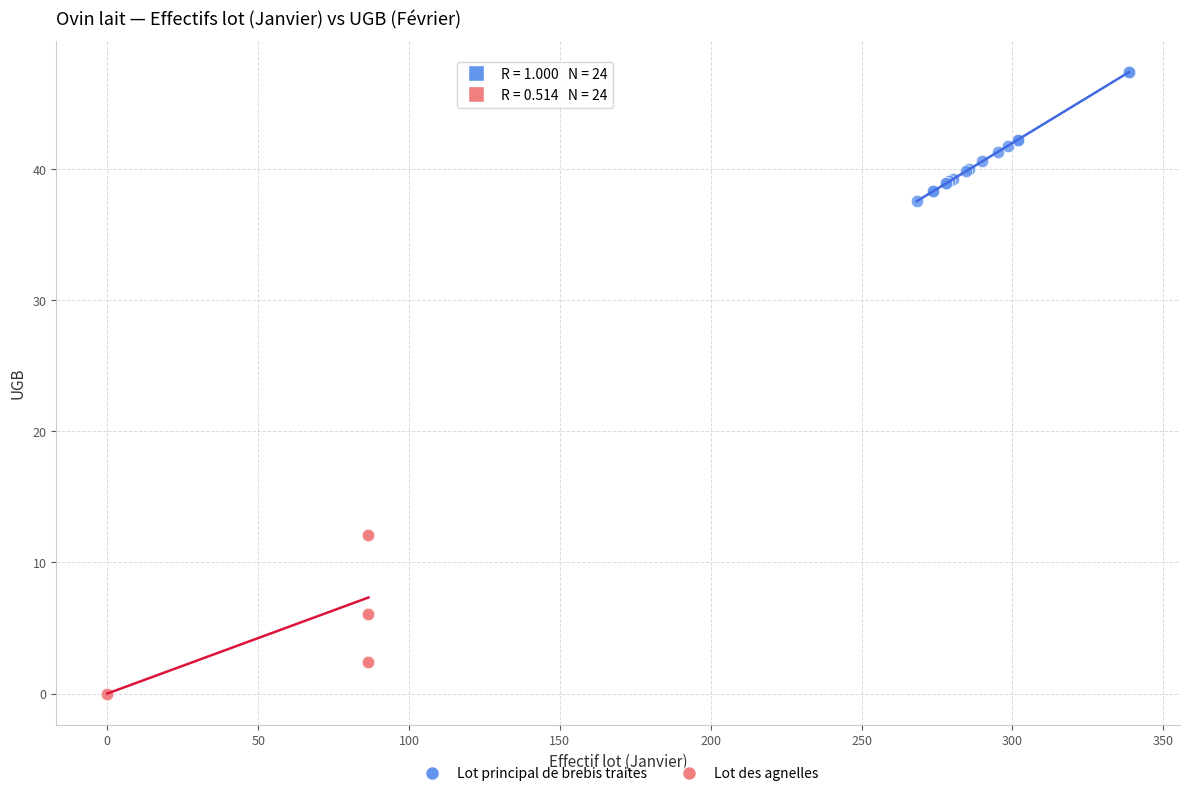

Which series reaches the maximum Y coordinate?

Lot principal de brebis traites